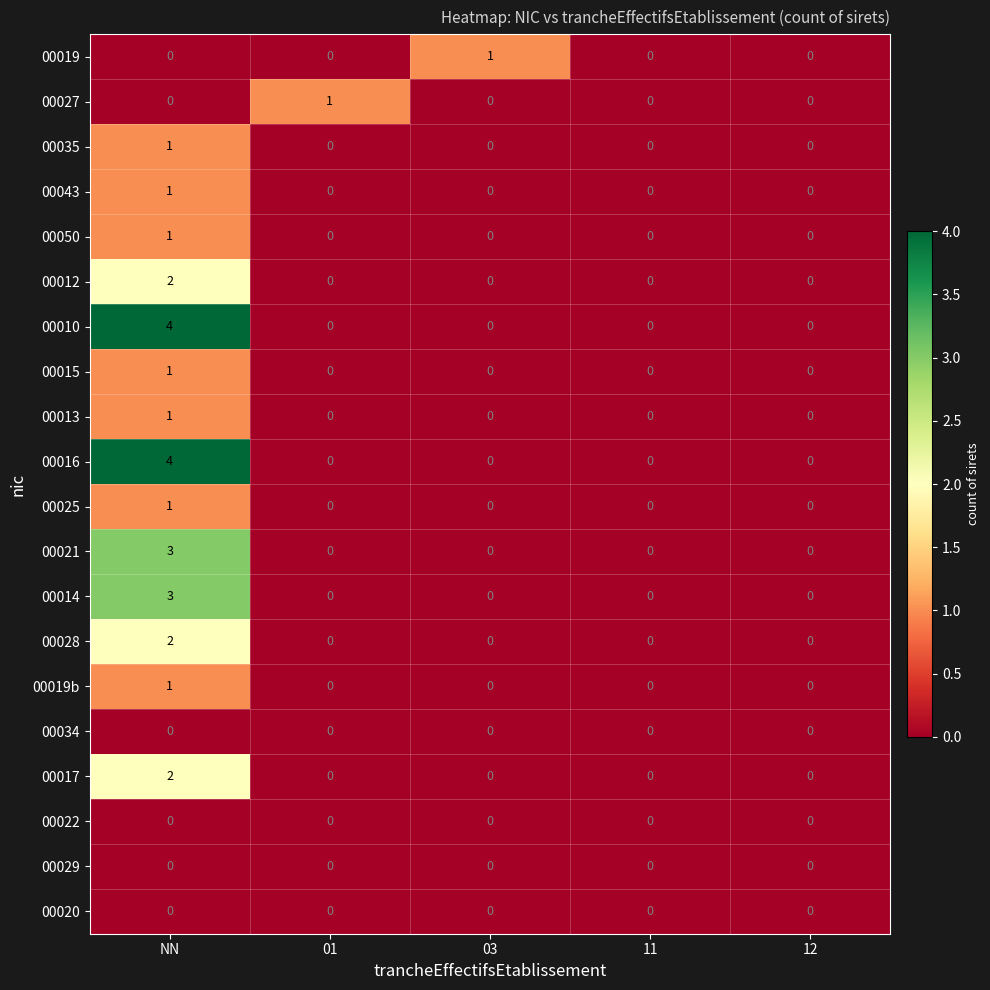

Count the 00019 values in the range 0 to 1.

5